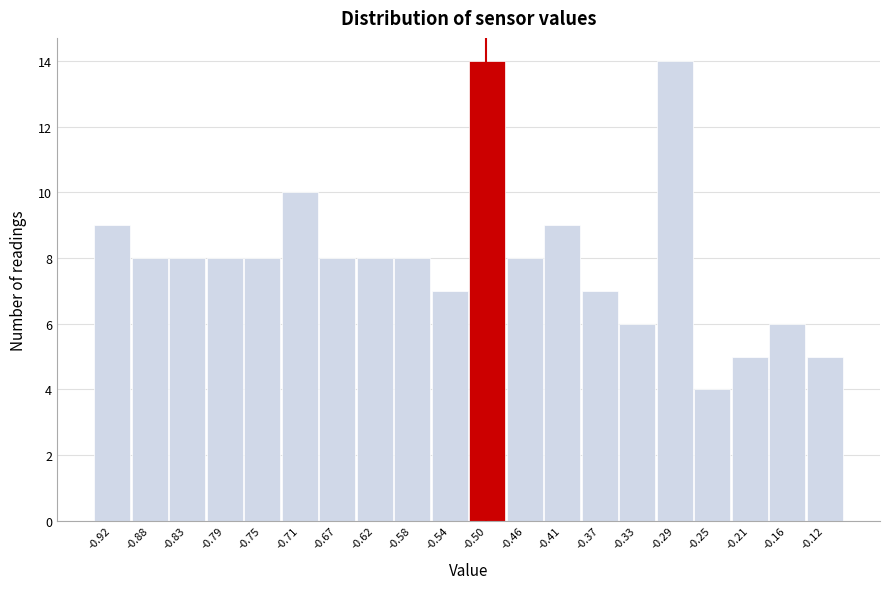

What is the height of the bar covering -0.520 to -0.478 on the x-axis? Neither the bar edges nor the heights are printed on the chart, so give them approximately, as read against the axes.

14